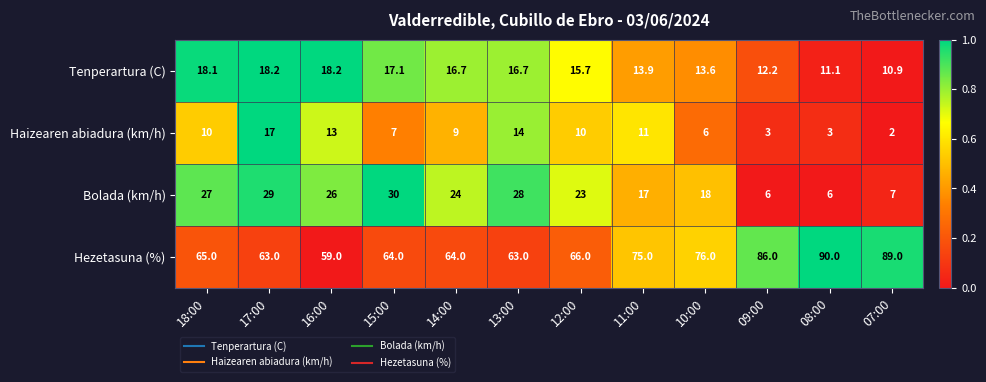

Is it true that Bolada (km/h) equals 17.0 at 11:00?

True